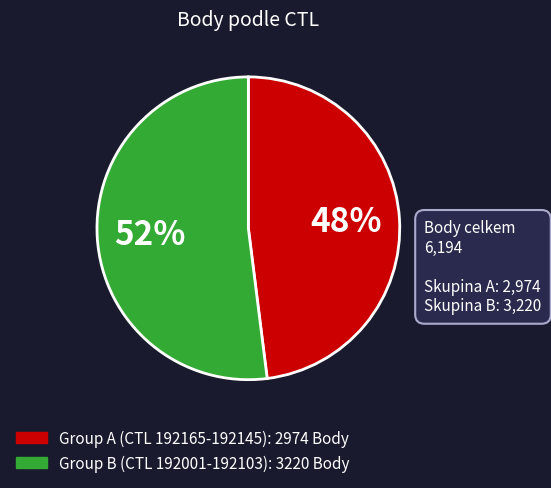

To the nearest percent, what is the average slice percentage?

50%